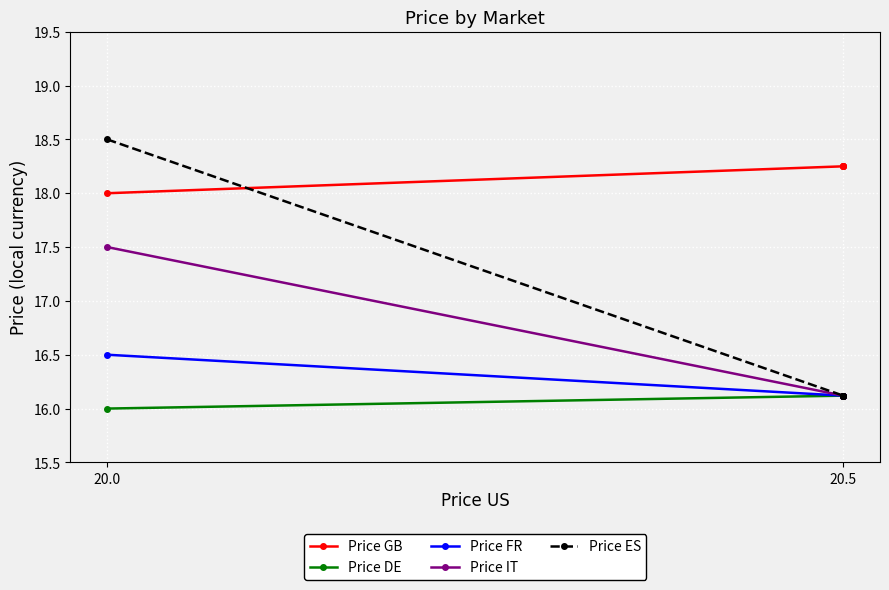

Which series has the largest total across all categories?

Price GB